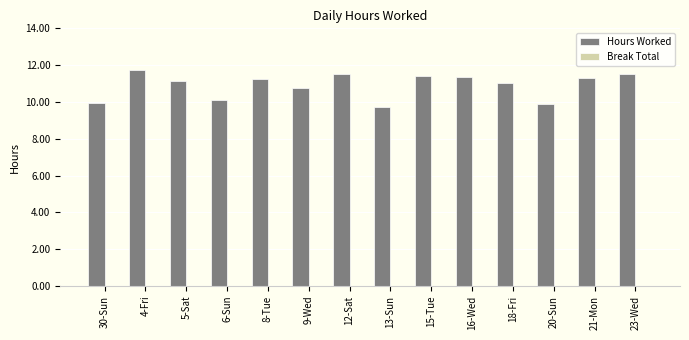

What is the approximate value at 20-Sun?

9.9